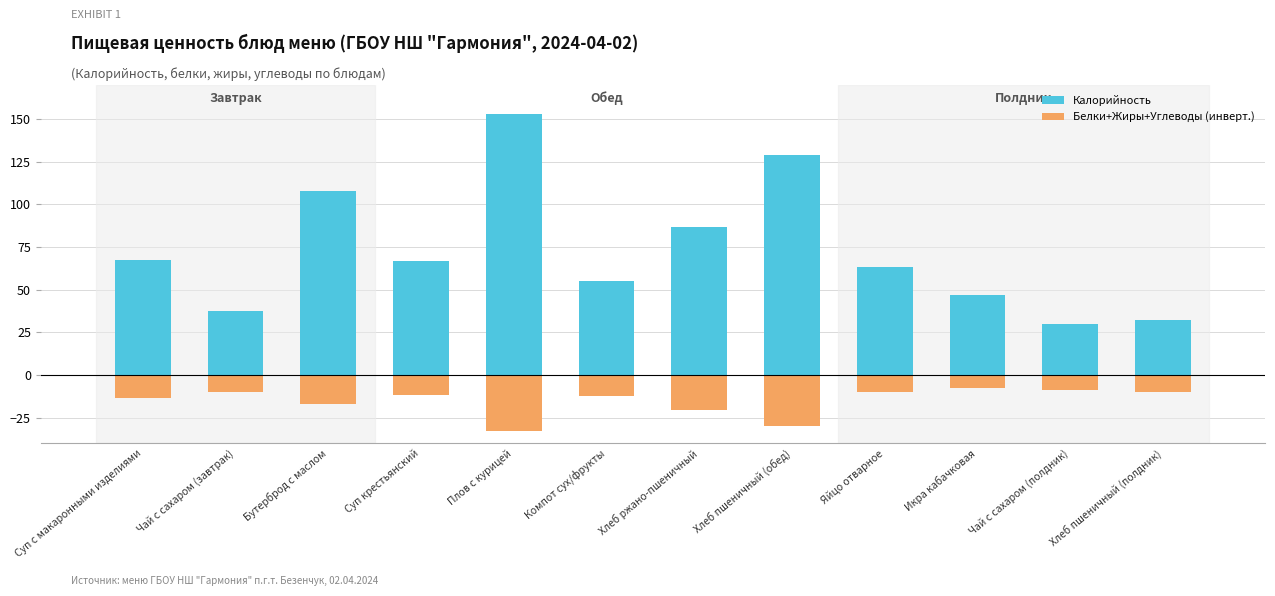

What are all the series names shown in the legend?

Калорийность, Белки+Жиры+Углеводы (инверт.)